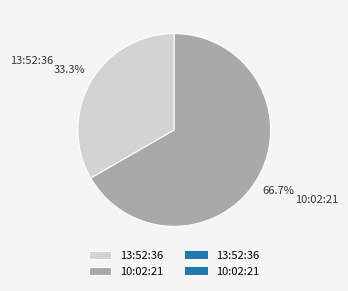

To the nearest percent, what percentage of the pie is 13:52:36?

33%